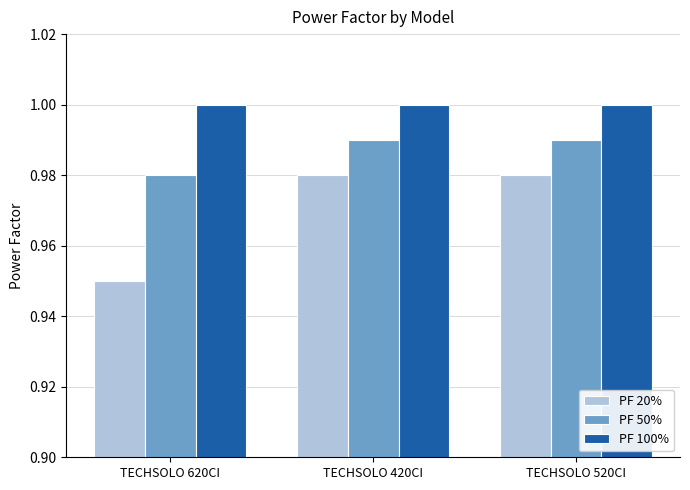

At which label is PF 50% closest to 0?

TECHSOLO 620CI